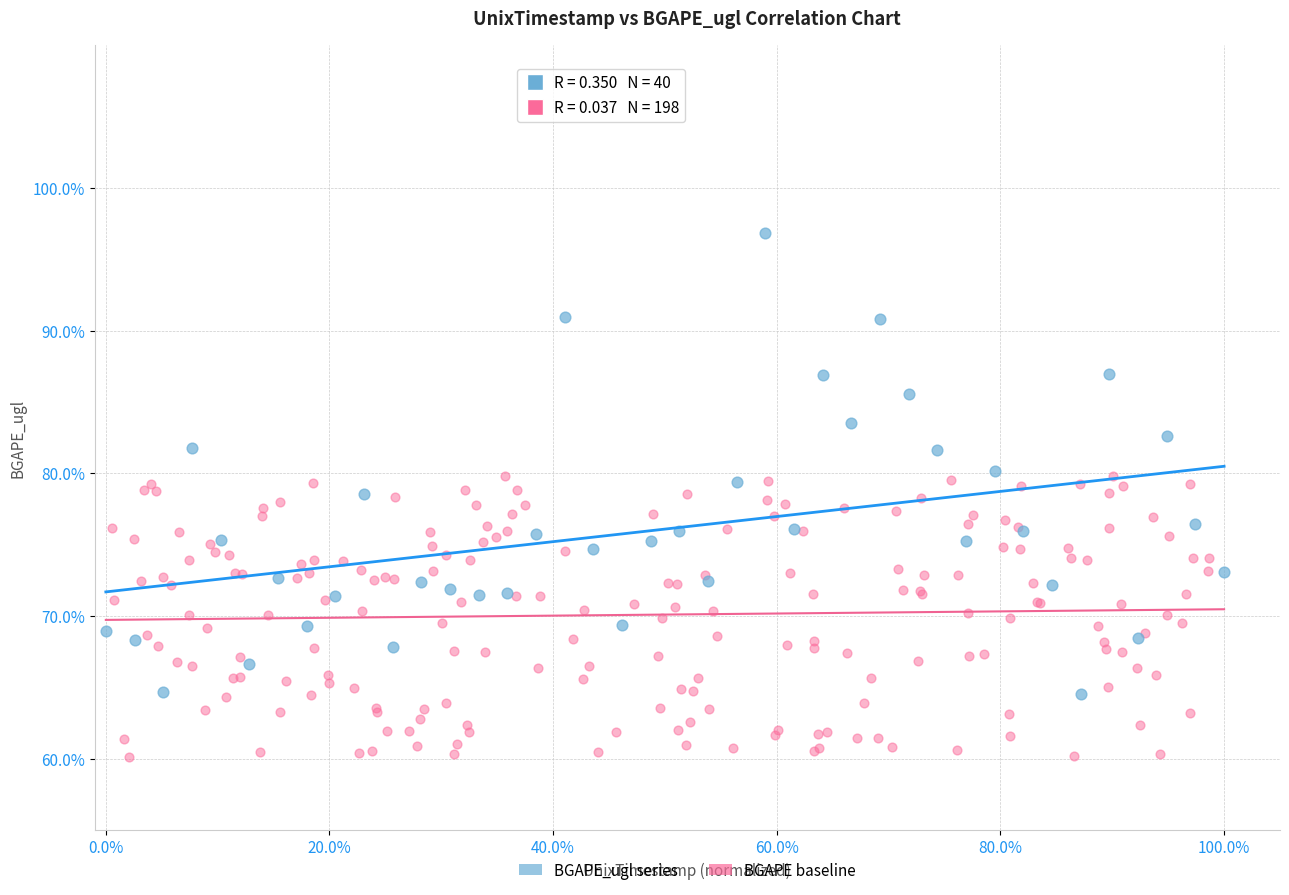

Which series has the largest Y range (max minus min)?

BGAPE_ugl series